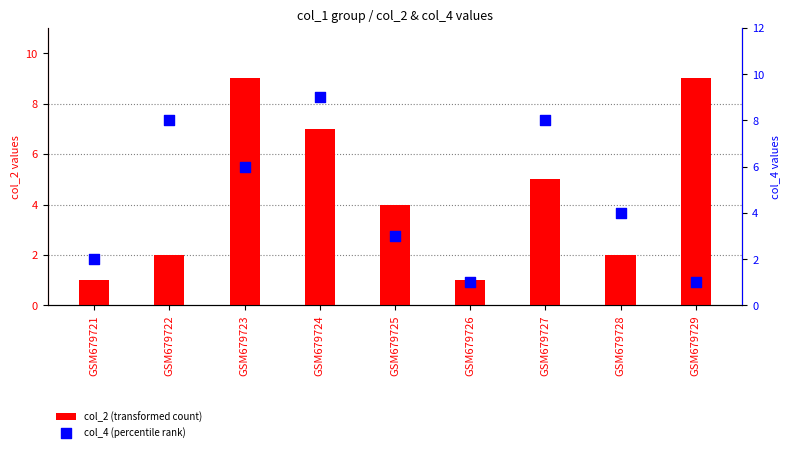

Which series contains the lowest Y value?

col_2 (transformed count)